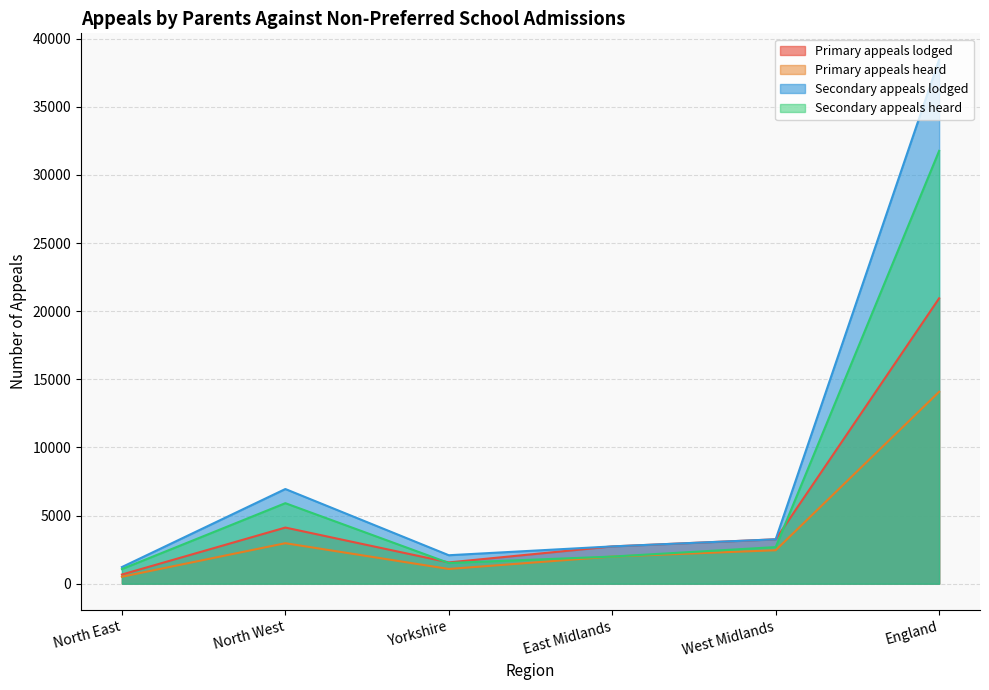

Is it true that Secondary appeals heard equals 3055 at North West?

False